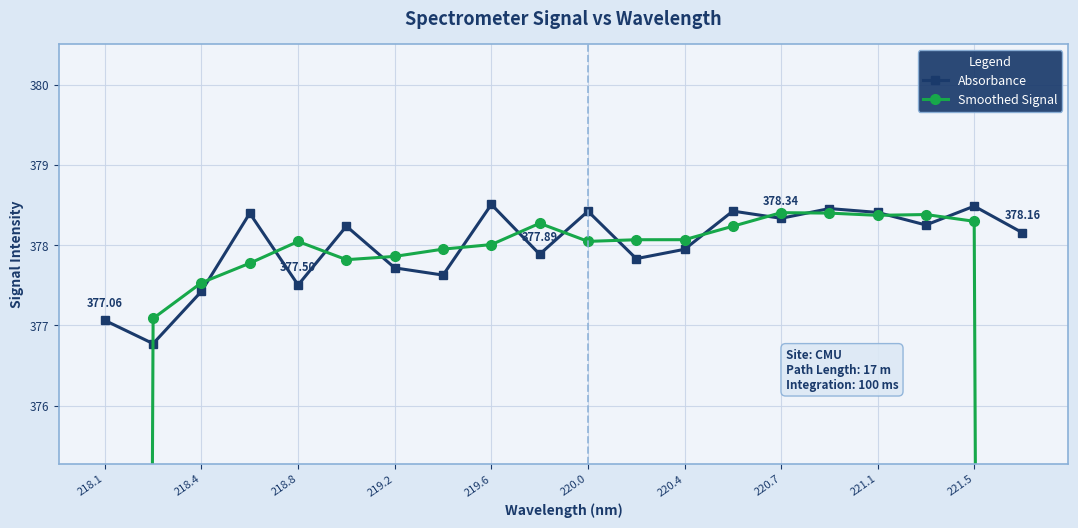

What is the difference between the second highest and minimum values in the Smoothed Signal series?

127.1